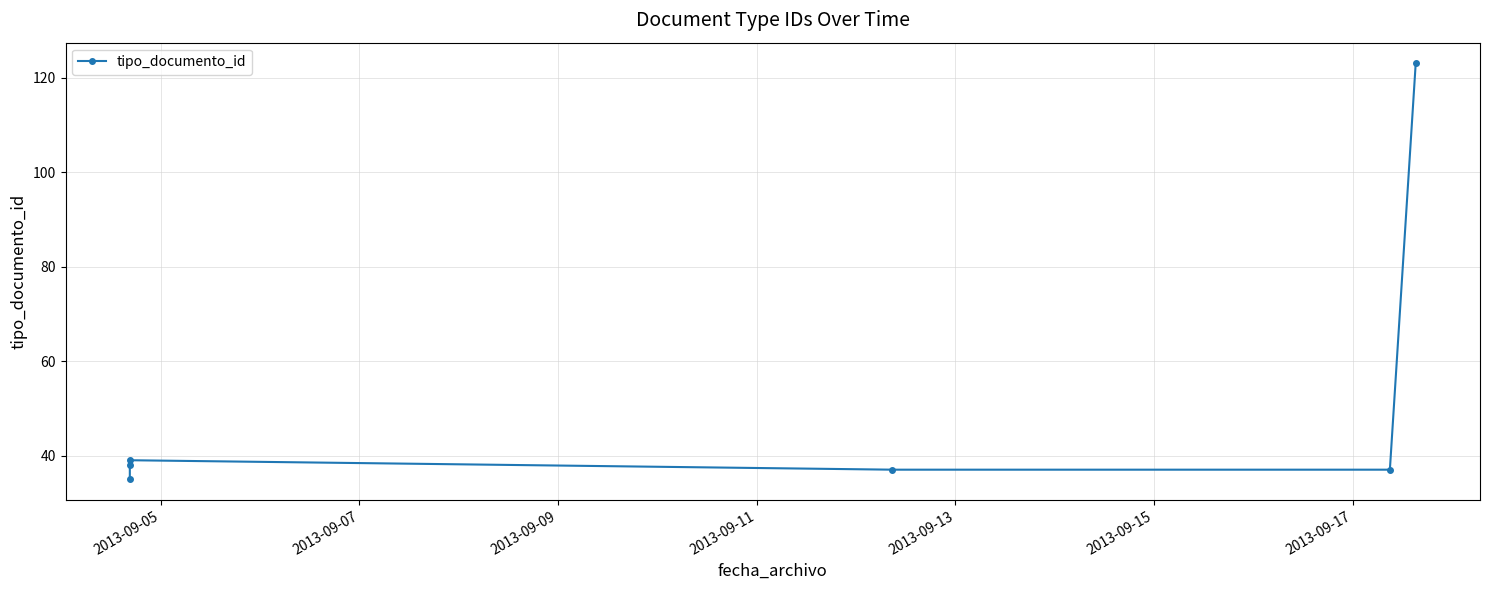

What is the change in value from 2013-09-07 to 2013-09-13?

-1